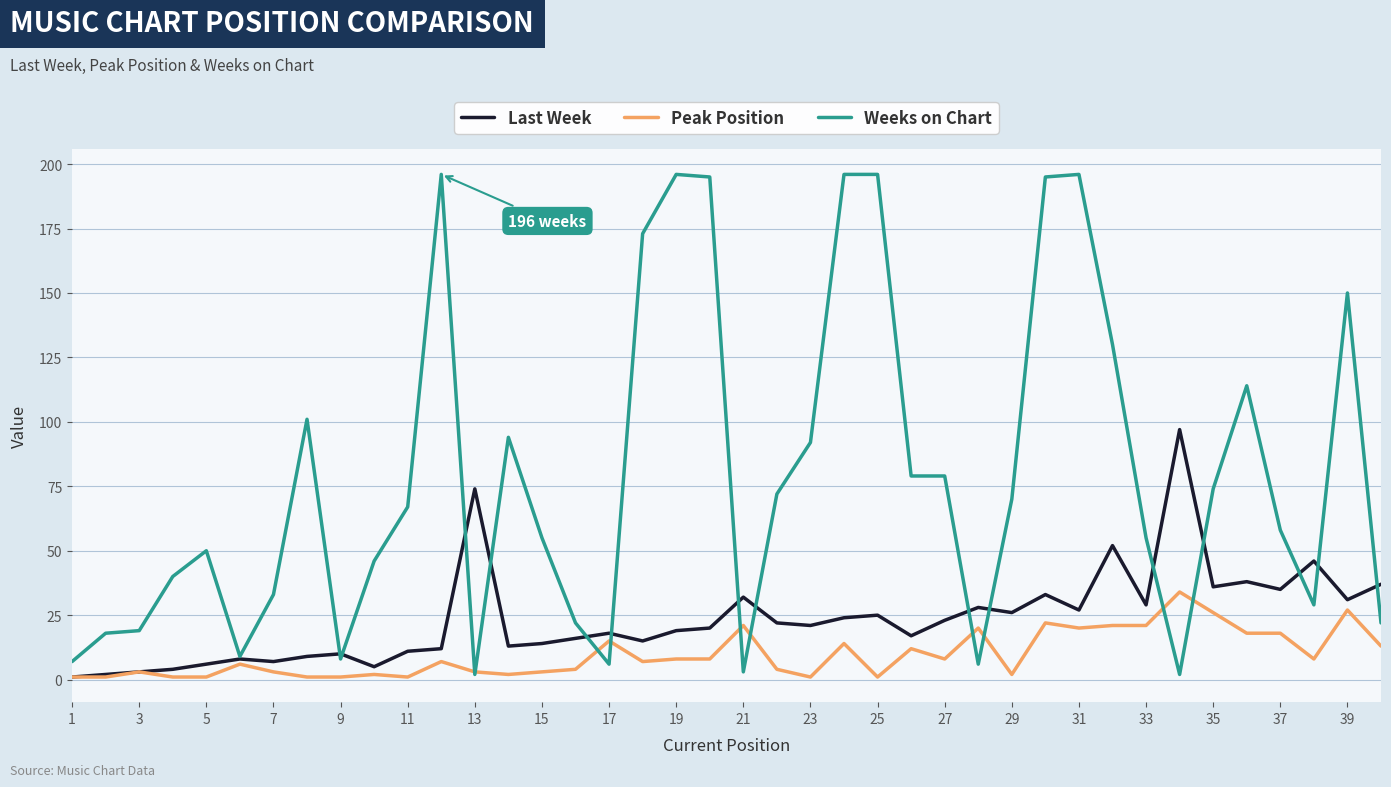

Which series has the largest range (max minus min)?

Weeks on Chart